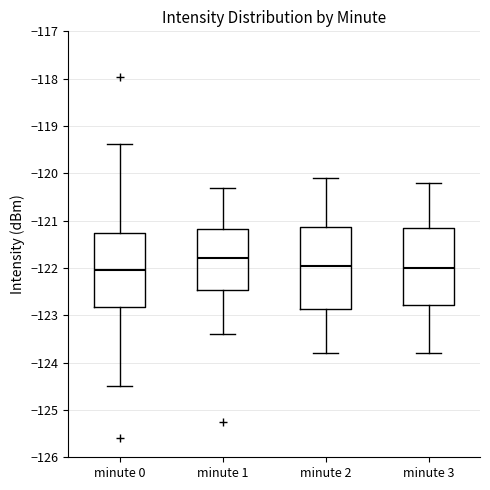

Reading left to right, transcribe this box plot: for each box, give where its median line is, the range the box spans, and where its two whiskers end, as read against the y-axis. The values are not printed on the chart, so give them approximately, as read against the axis.

minute 0: median -122.1, box -122.8 to -121.3, whiskers -124.5 to -119.4
minute 1: median -121.8, box -122.5 to -121.2, whiskers -123.4 to -120.3
minute 2: median -121.9, box -122.9 to -121.1, whiskers -123.8 to -120.1
minute 3: median -122.0, box -122.8 to -121.1, whiskers -123.8 to -120.2